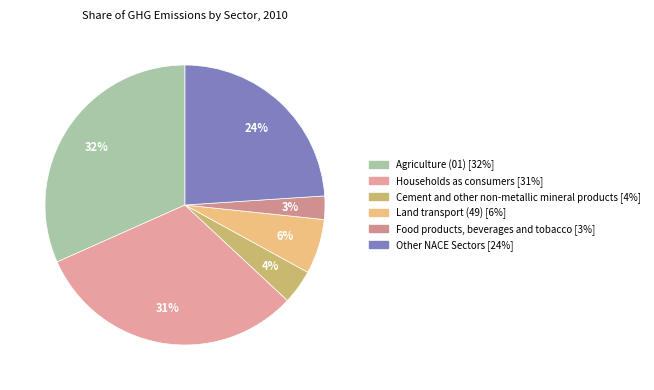

To the nearest percent, what portion does Land transport (49) represent?

6%